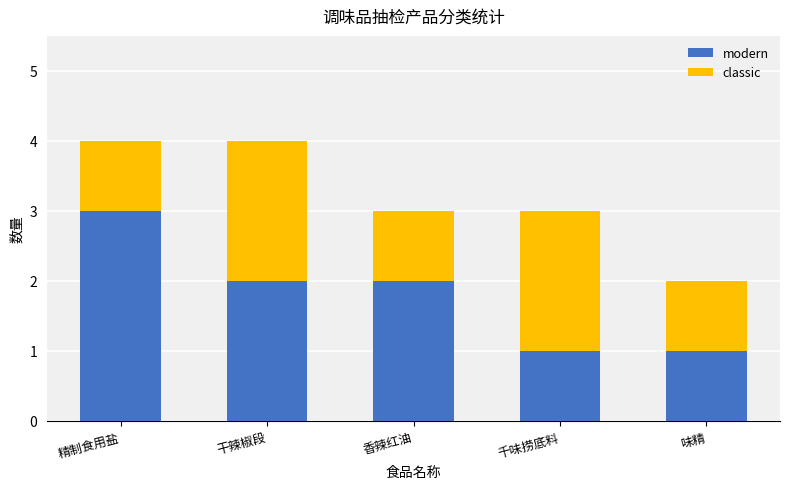

What is the total value across all series at 精制食用盐?

4